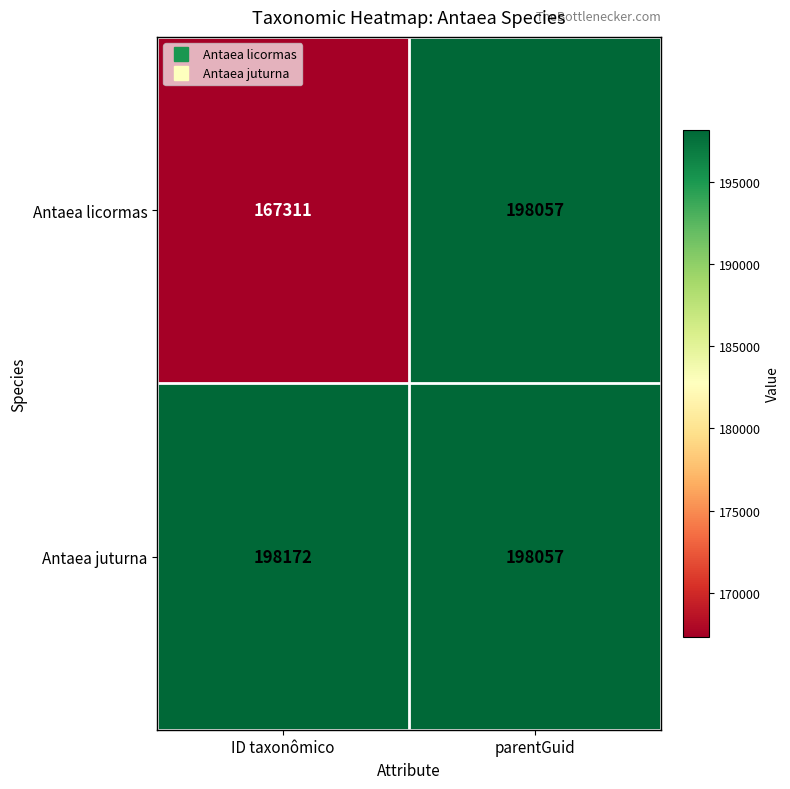

Which category has the lowest value in the Antaea licormas series?

ID taxonômico